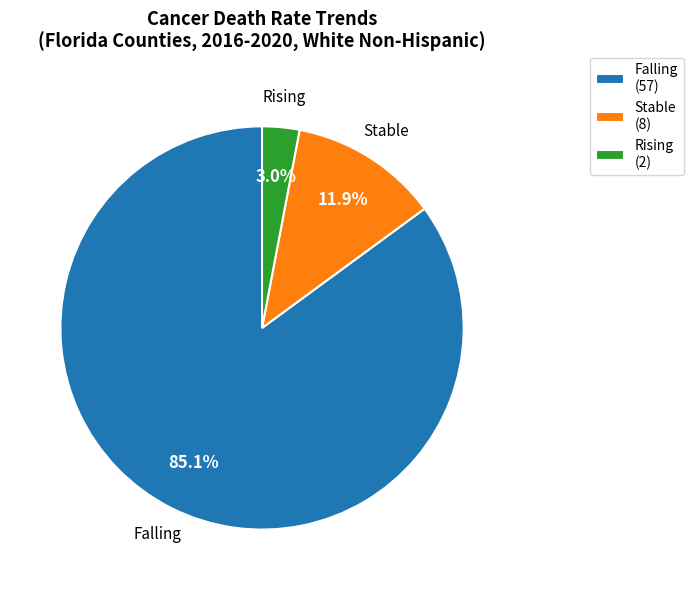

Which has a higher value, Rising (2) or Stable (8)?

Stable (8)